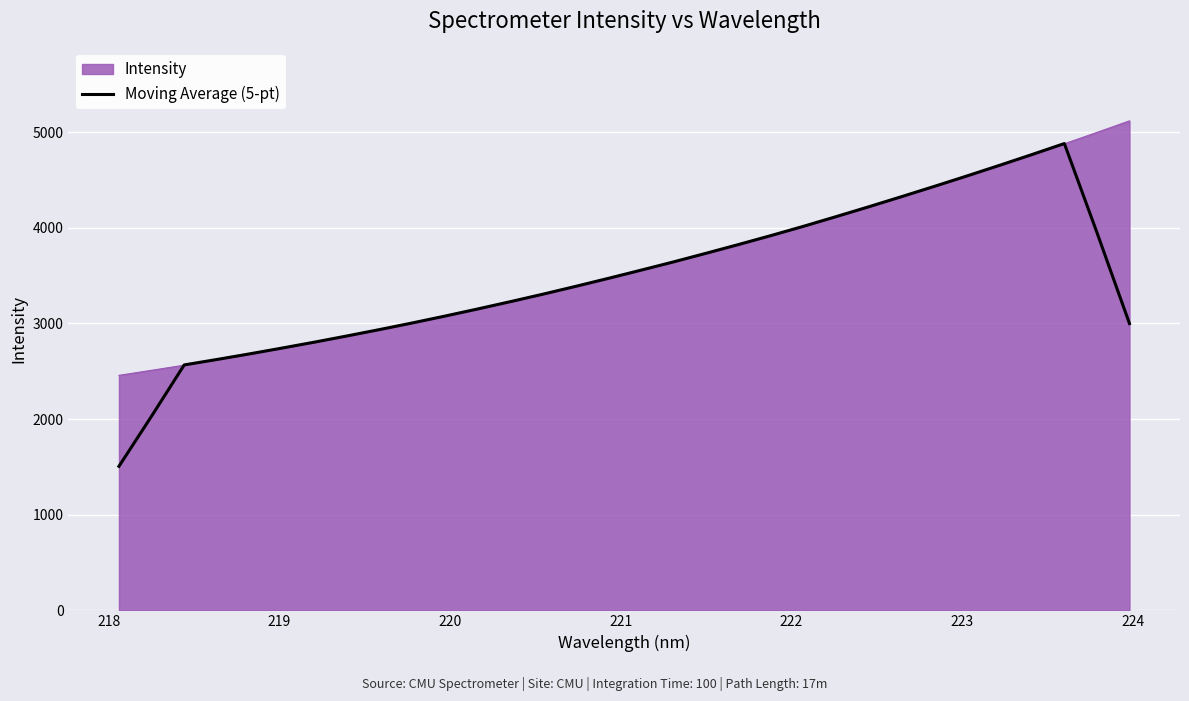

What is the lowest value of the Intensity series?

2457.5